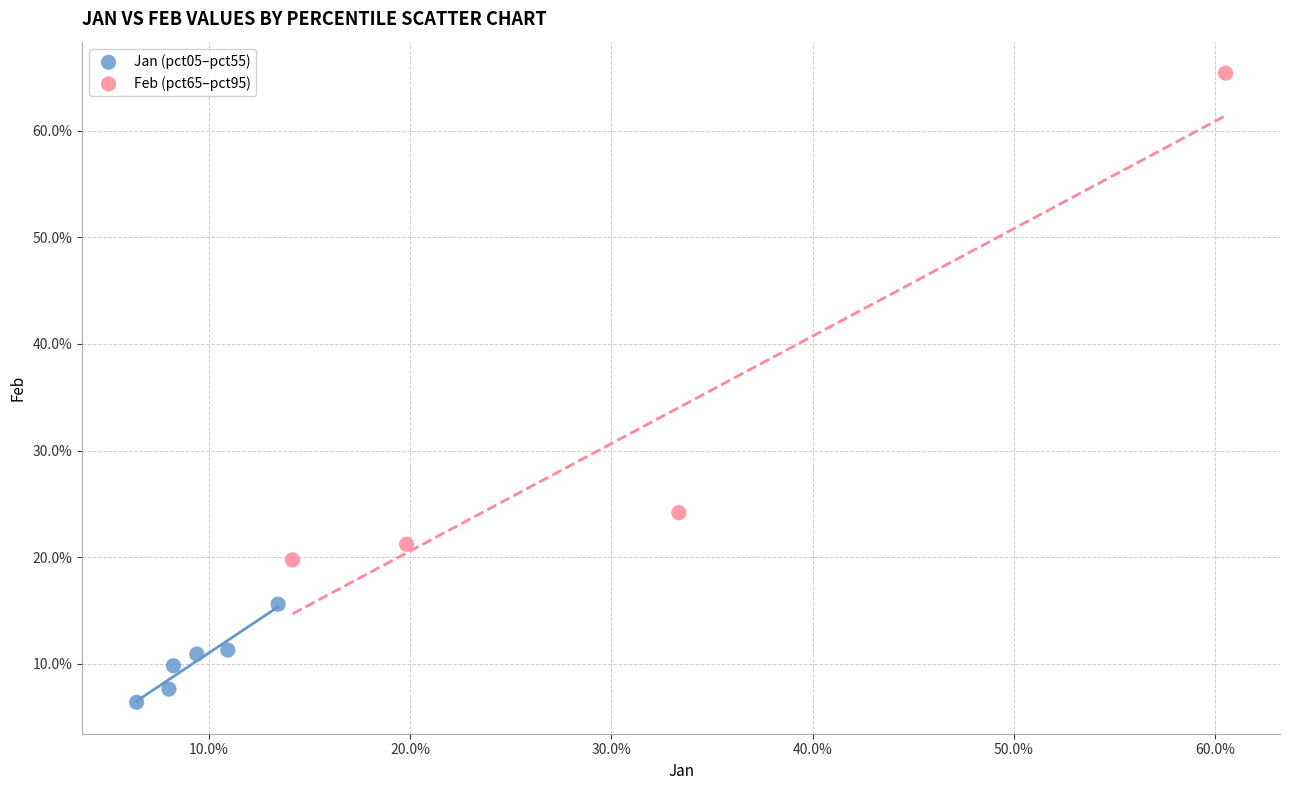

Which series reaches the maximum Y coordinate?

Feb (pct65–pct95)